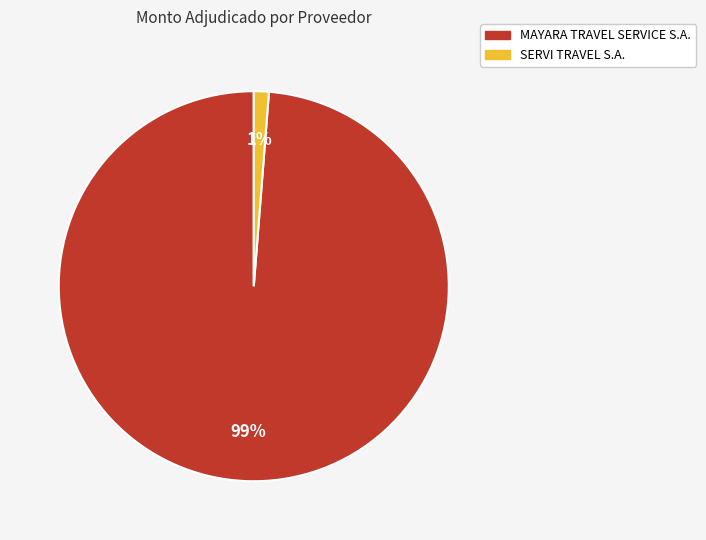

To the nearest percent, what is the difference between the largest and smallest slice percentages?

98%